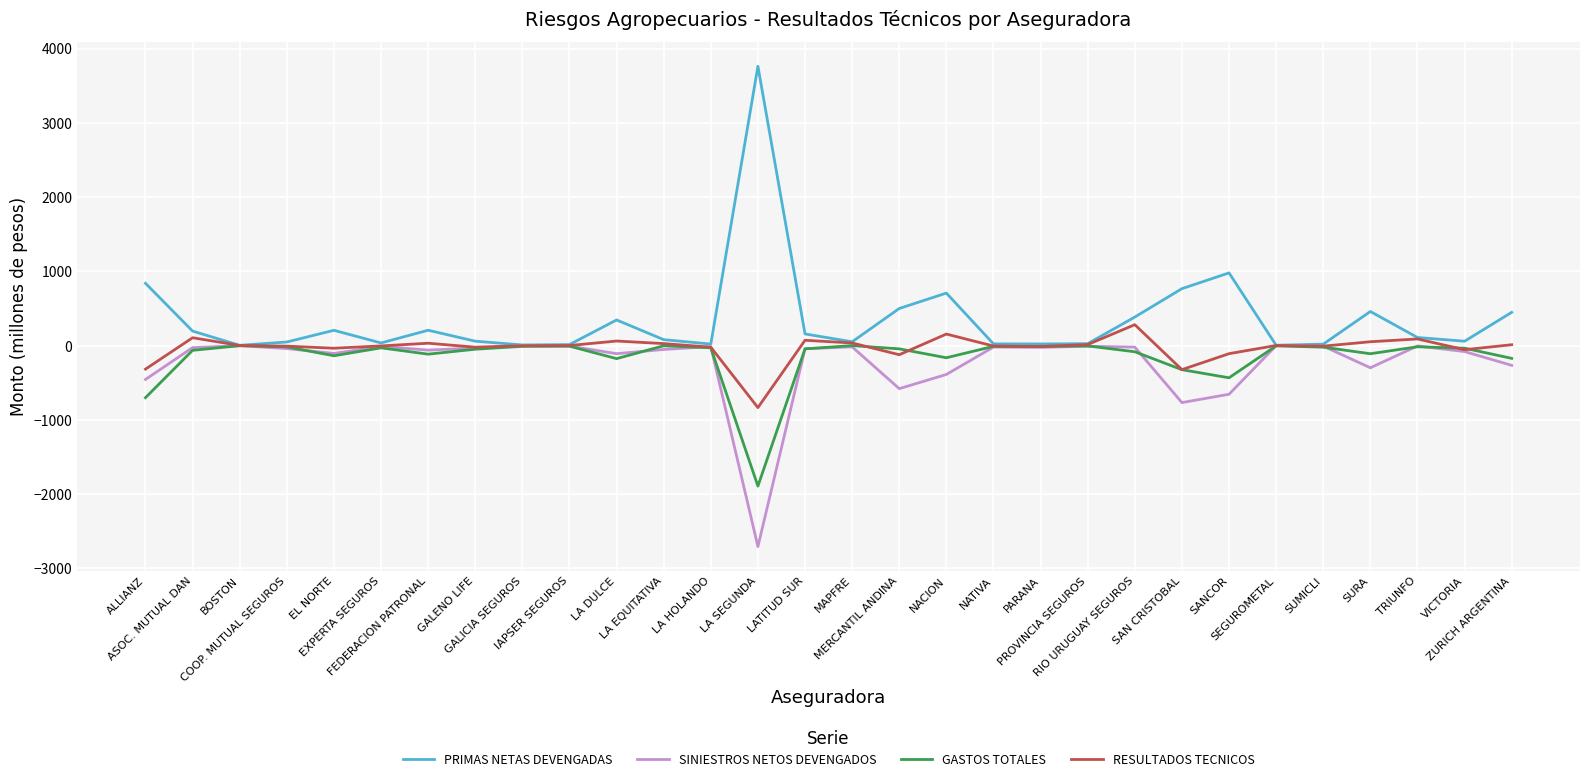

Which series has the largest total across all categories?

PRIMAS NETAS DEVENGADAS